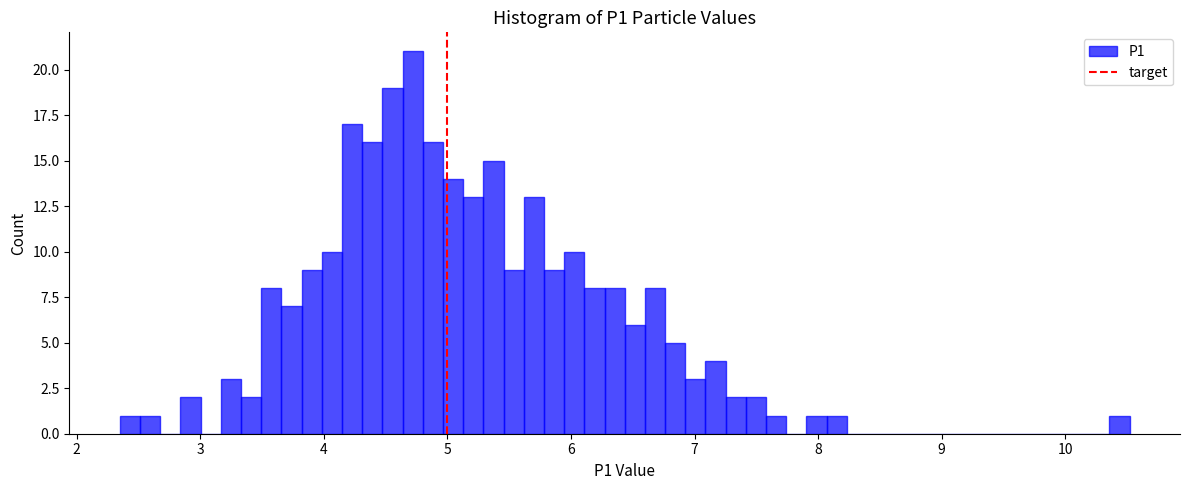

Read against the x-axis, roughly where is the centre of the tallest bar?

4.7